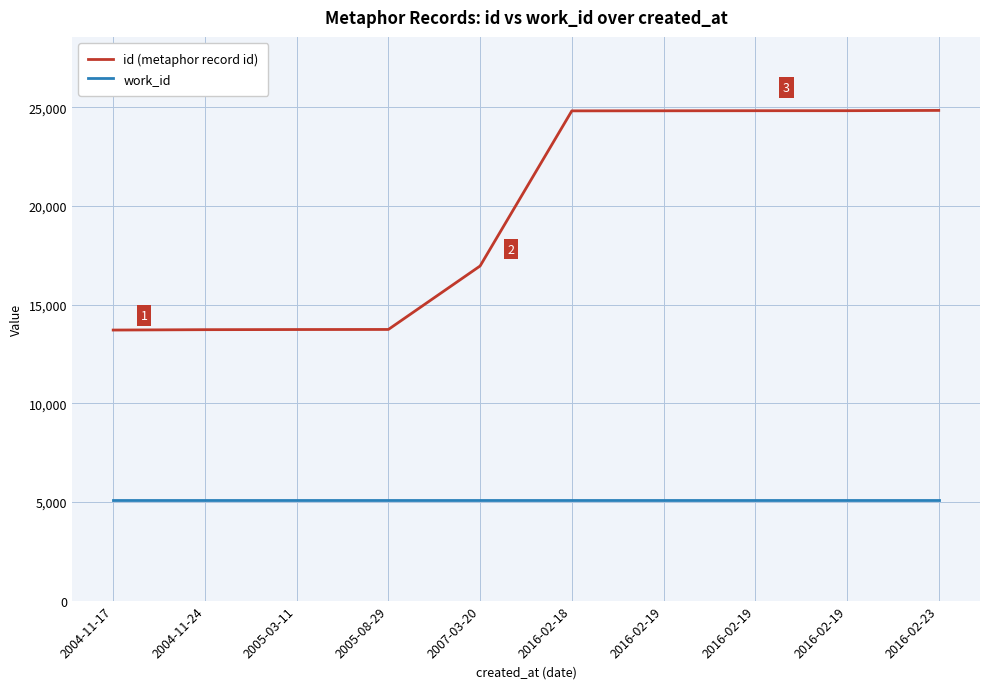

At 2005-03-11, list the series in order from smallest to largest.

work_id, id (metaphor record id)